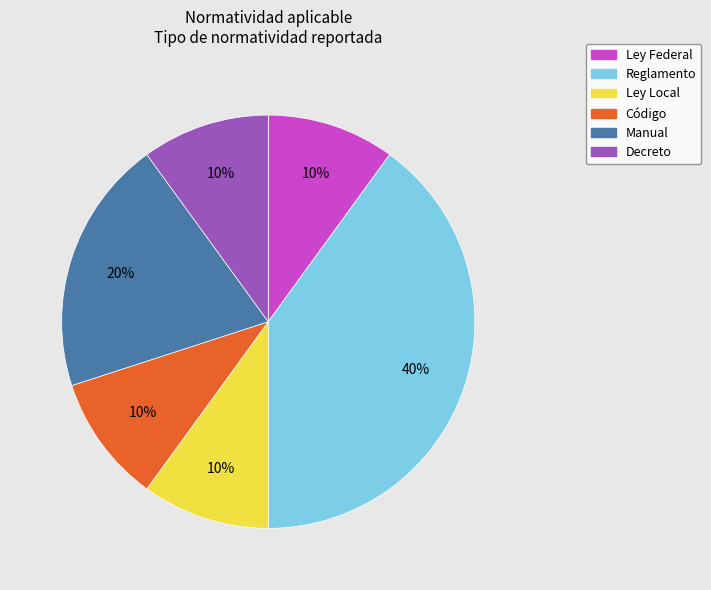

To the nearest percent, what percentage of the pie is Reglamento?

40%